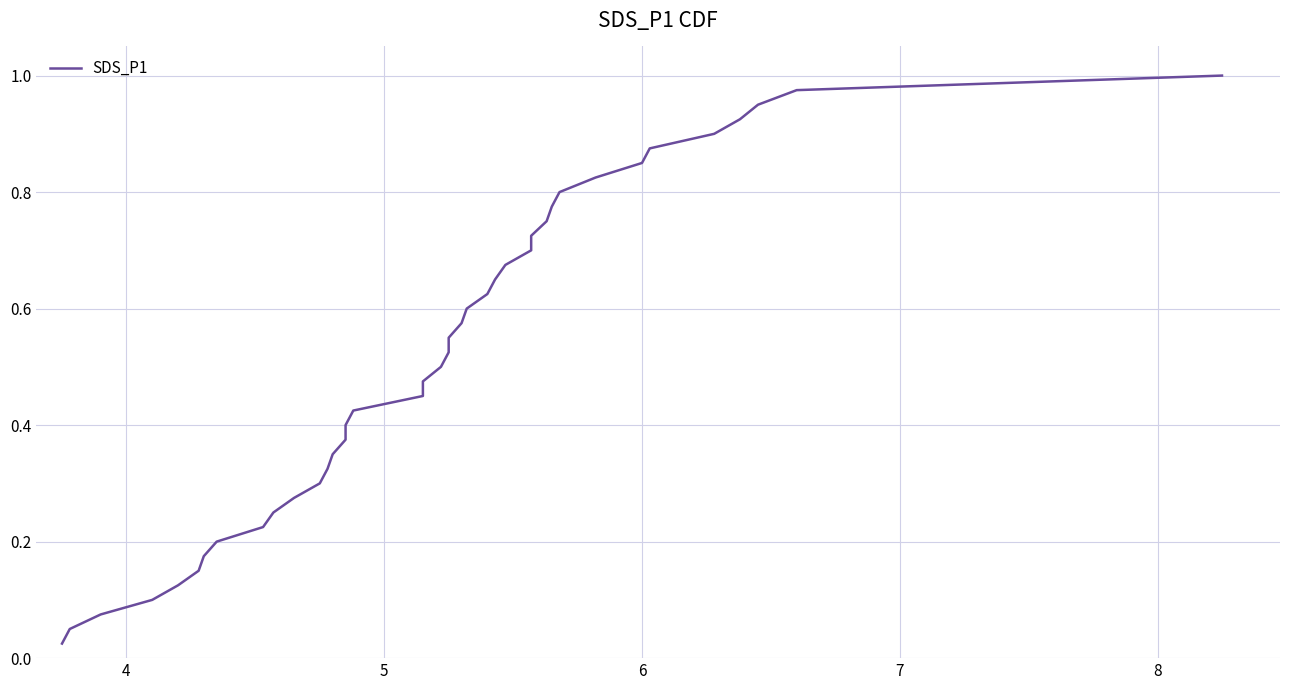

How many series are shown in this chart?

1